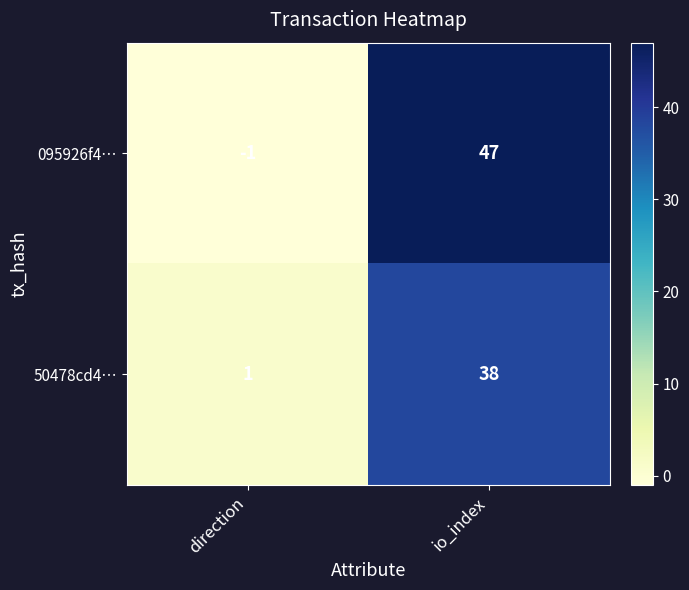

Reading right to left, transcribe all the data shown in this chart.

095926f4…: 47	-1
50478cd4…: 38	1